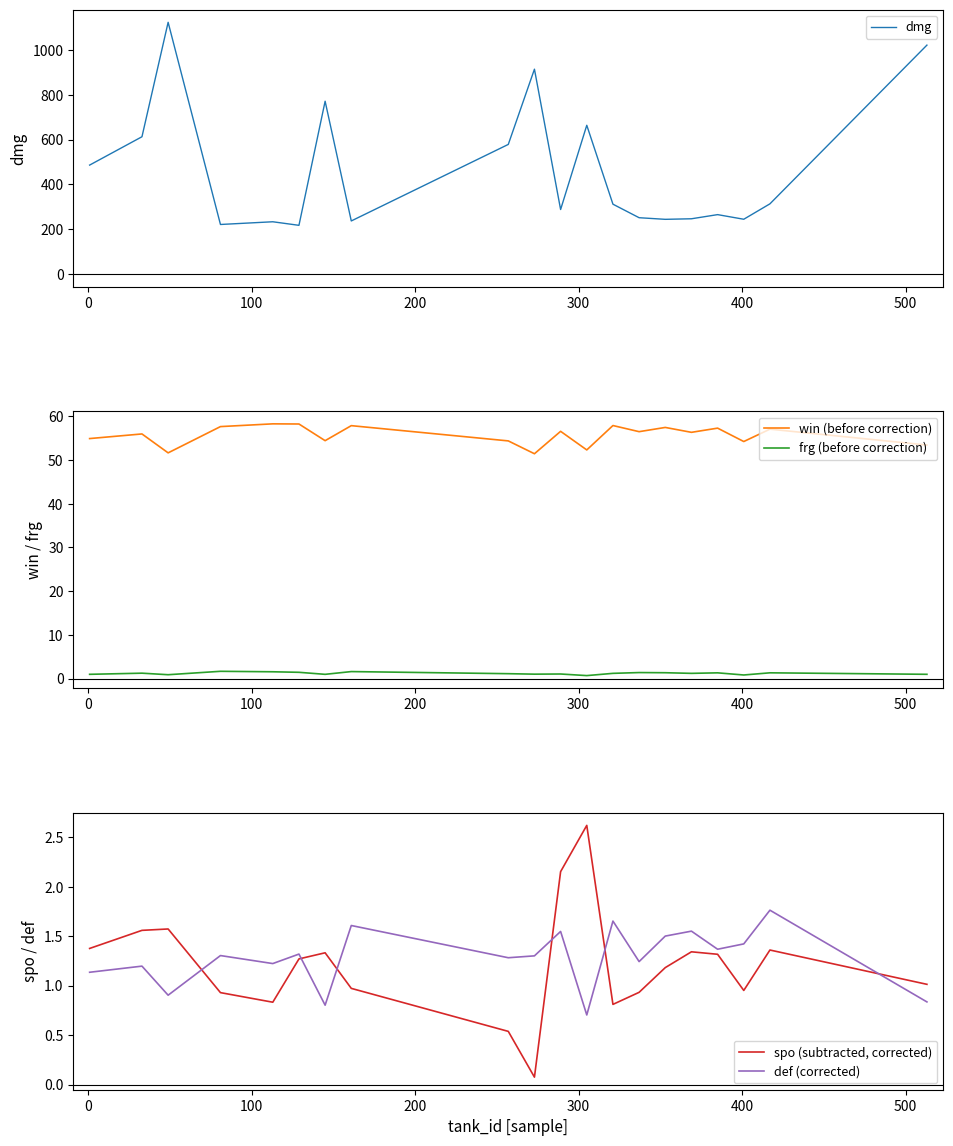

At how many categories does at least one series exceed 764?

4